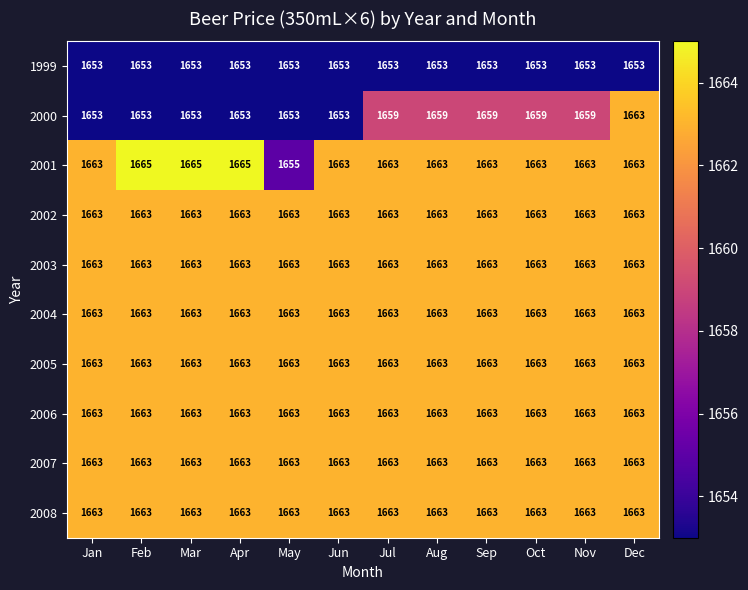

At which category is the sum across all series the highest?

Dec